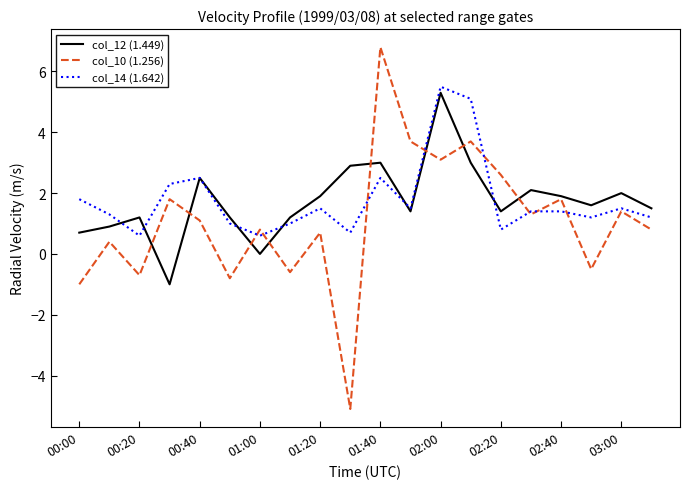

Which series has the largest range (max minus min)?

col_10 (1.256)